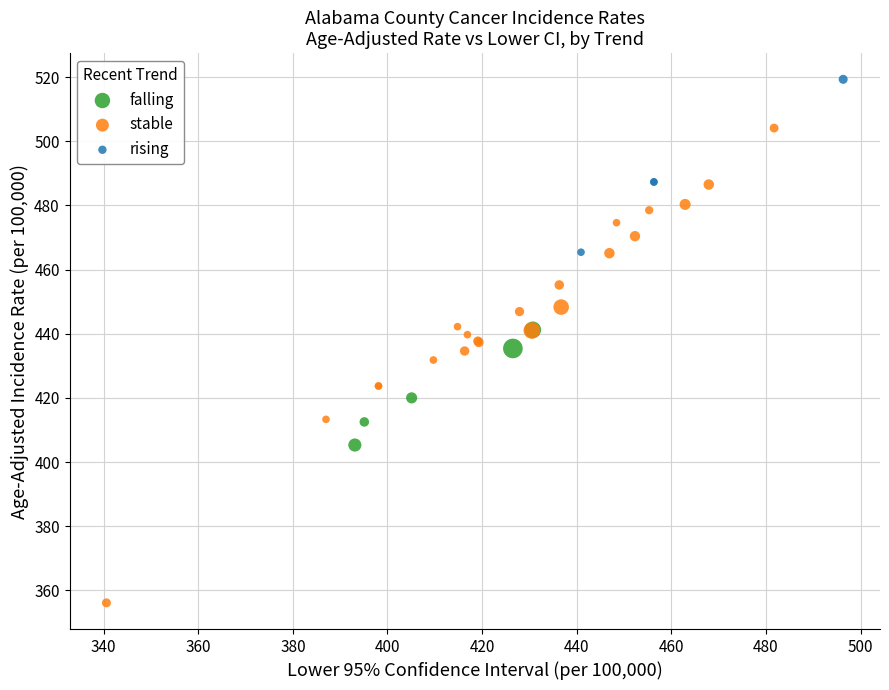

Which series contains the highest Y value?

rising